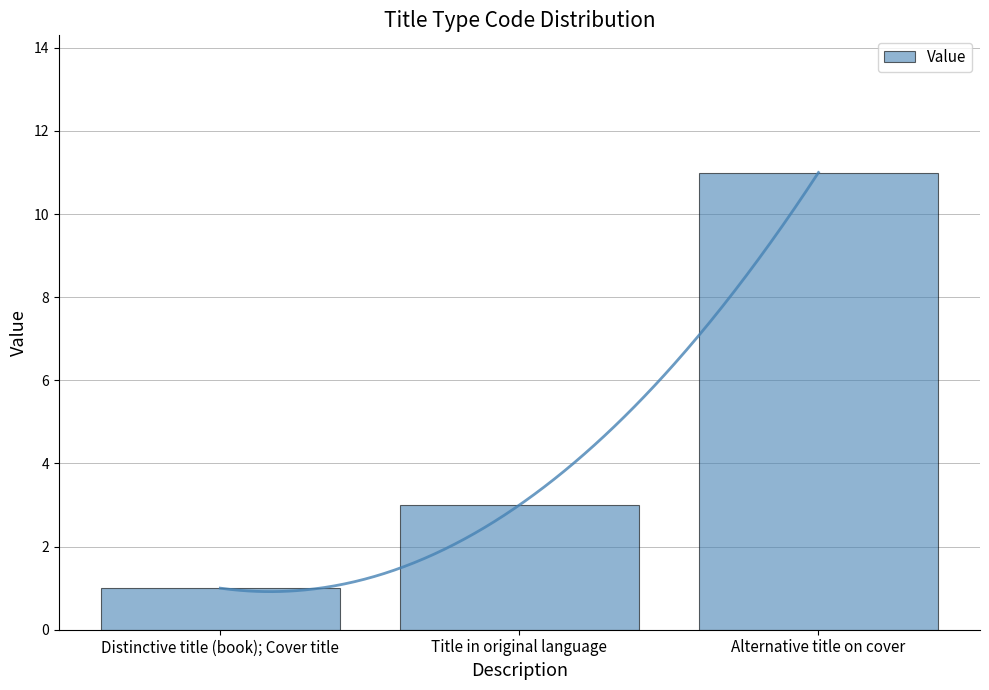

Reading left to right, transcribe all the data shown in this chart.

1	3	11